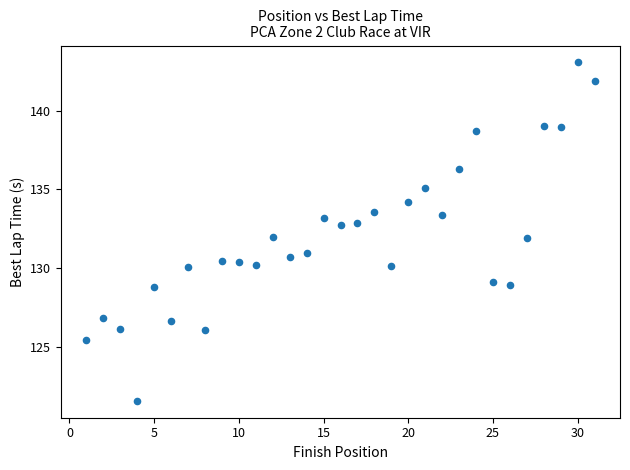

What is the range of Y values (max minus min)?

21.5